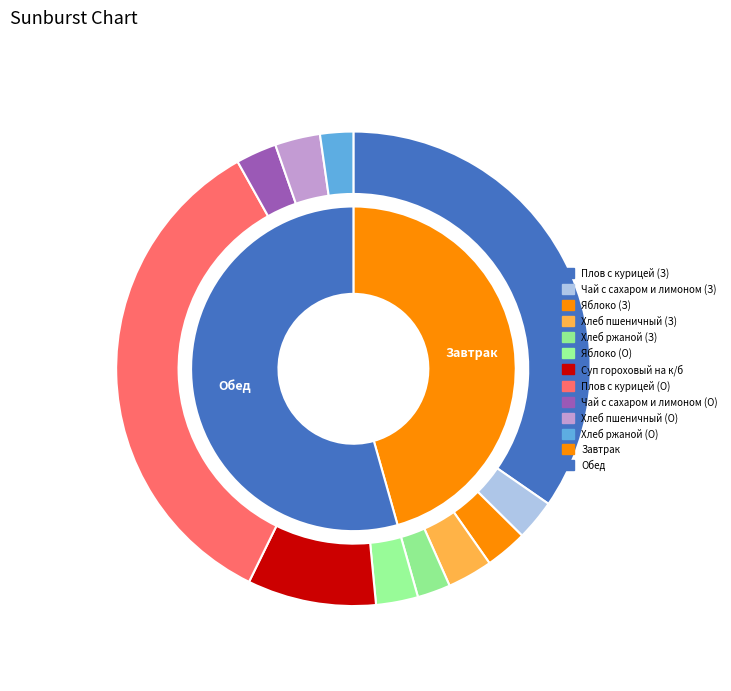

Is it true that Плов с курицей (Обед) is 29% of the pie?

False